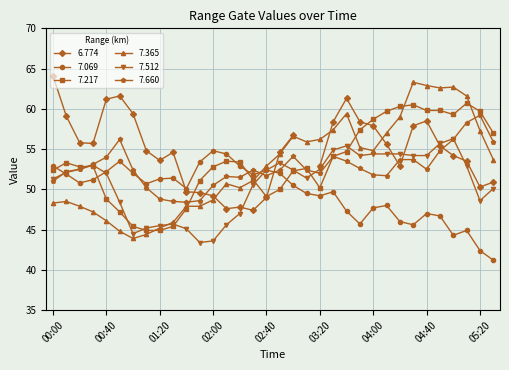

Is the value of 7.217 at 00:20 greater than the value of 7.365 at 01:40?

Yes